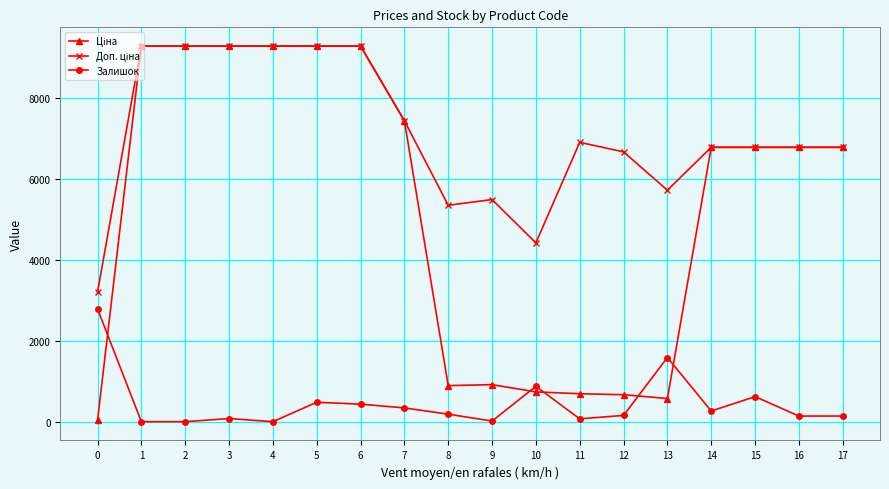

At how many categories does at least one series exceed 2215?

18